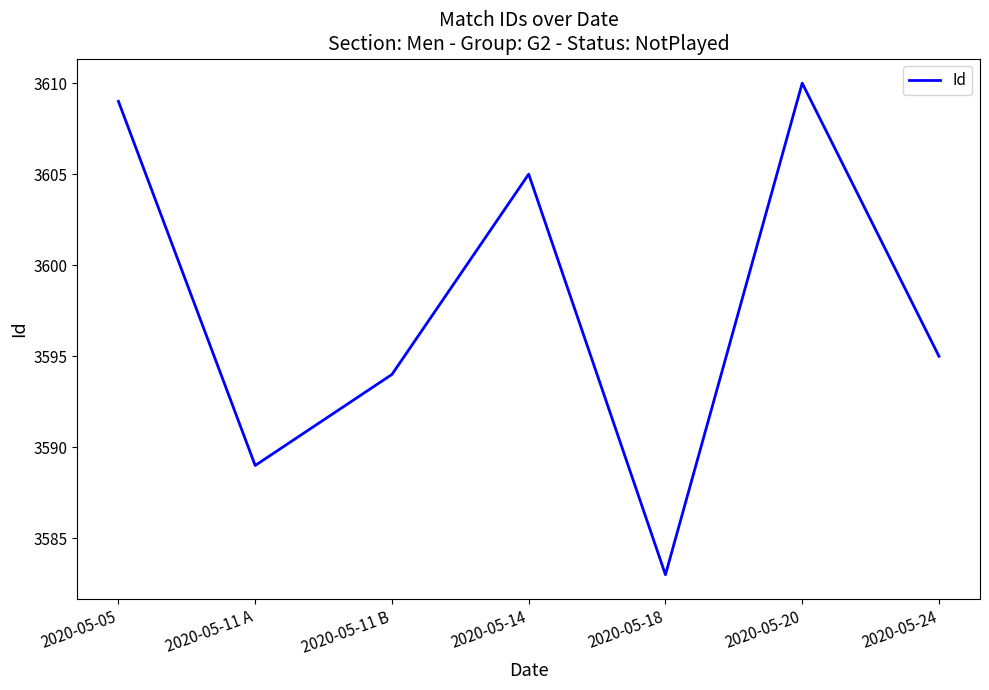

What position from the right is 2020-05-05?

7